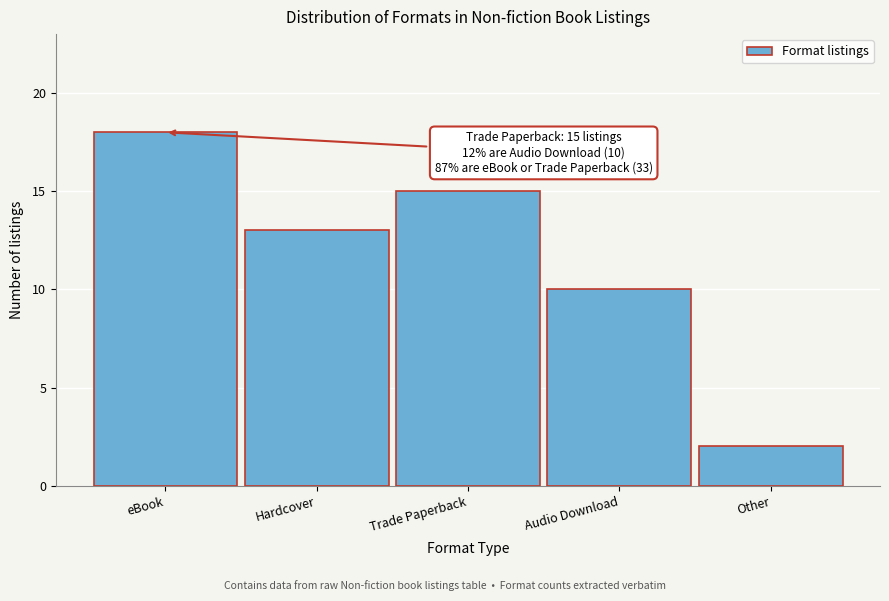

Reading left to right, what are all the values shown in this chart?

eBook=18	Hardcover=13	Trade Paperback=15	Audio Download=10	Other=2